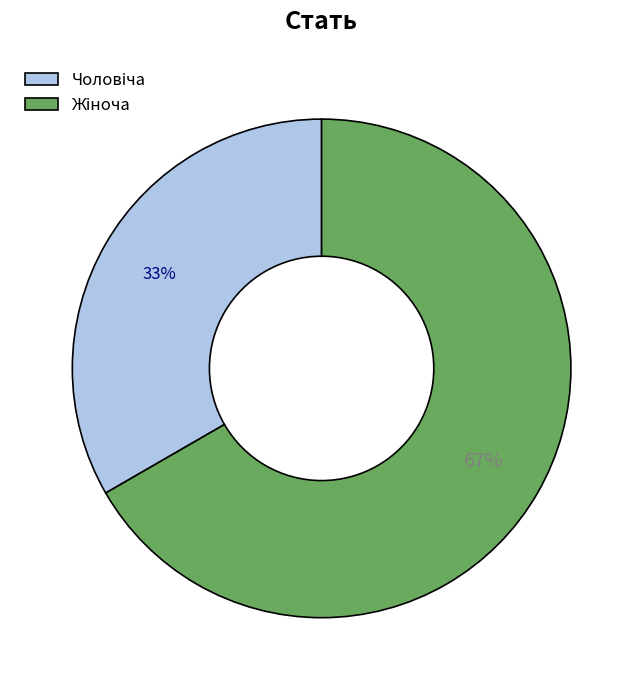

To the nearest percent, what is the average slice percentage?

50%